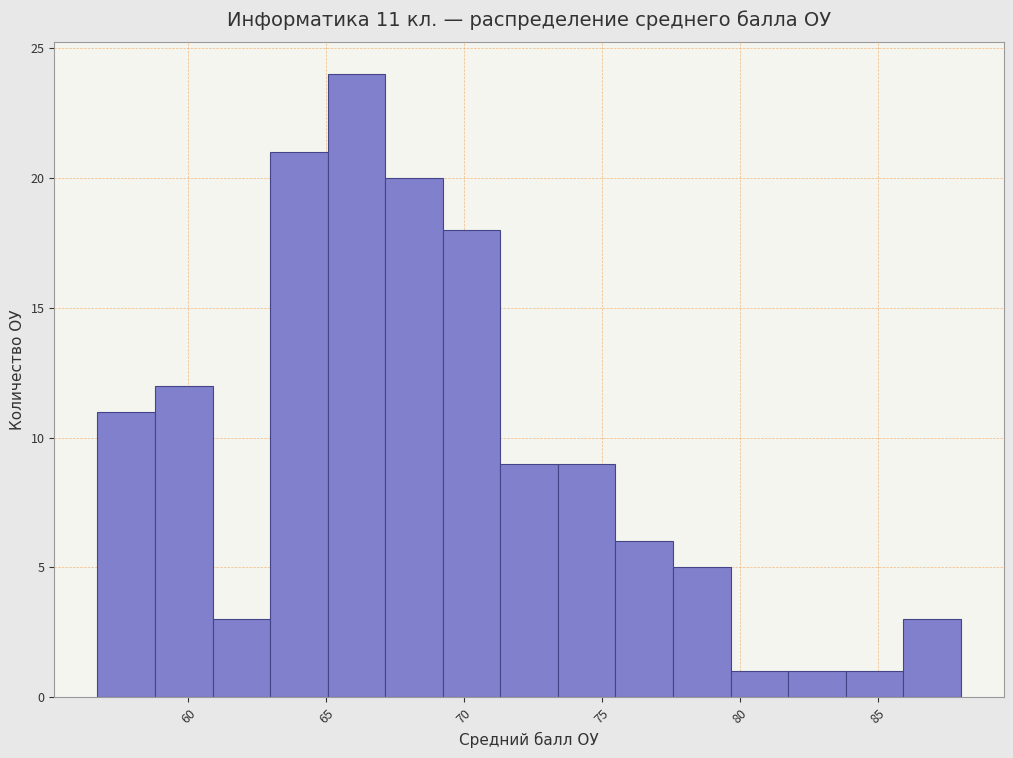

Which range on the x-axis has the tallest bar?

65.0 to 67.0